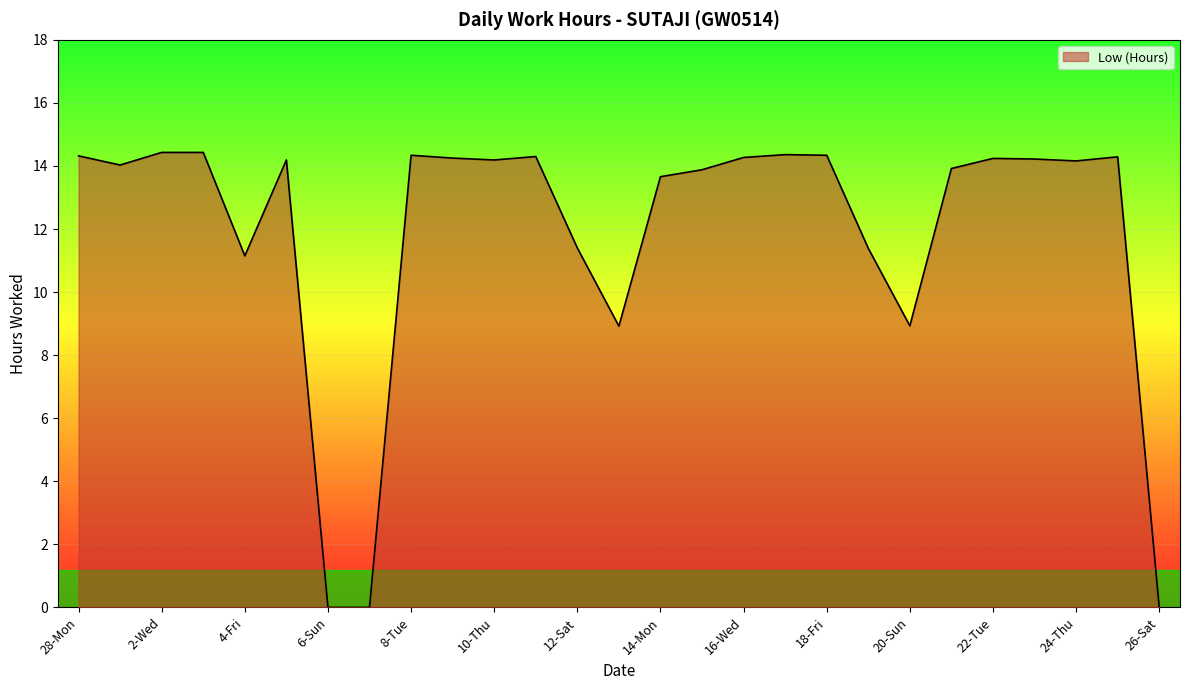

What is the difference between the maximum and minimum values?

14.4